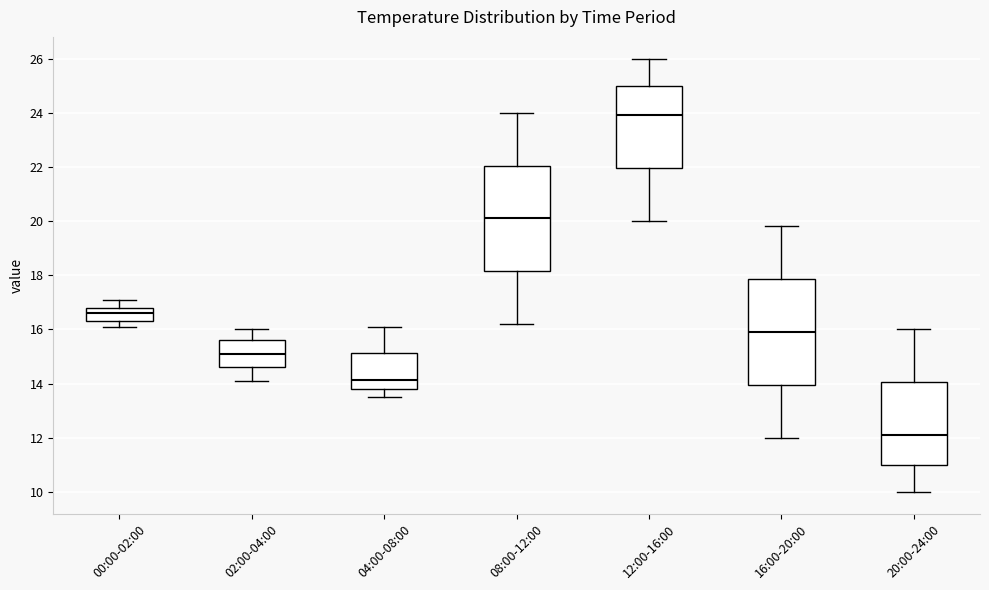

Reading left to right, read every box against the y-axis: the position of its median line, the range the box covers, and the ends of its whiskers. The values are not printed on the chart, so give them approximately, as read against the axis.

00:00-02:00: median 16.6, box 16.4 to 16.8, whiskers 16.2 to 17.2
02:00-04:00: median 15.2, box 14.6 to 15.6, whiskers 14.2 to 16.0
04:00-08:00: median 14.2, box 13.8 to 15.2, whiskers 13.6 to 16.2
08:00-12:00: median 20.2, box 18.2 to 22.0, whiskers 16.2 to 24.0
12:00-16:00: median 24.0, box 22.0 to 25.0, whiskers 20.0 to 26.0
16:00-20:00: median 16.0, box 14.0 to 17.8, whiskers 12.0 to 19.8
20:00-24:00: median 12.2, box 11.0 to 14.0, whiskers 10.0 to 16.0